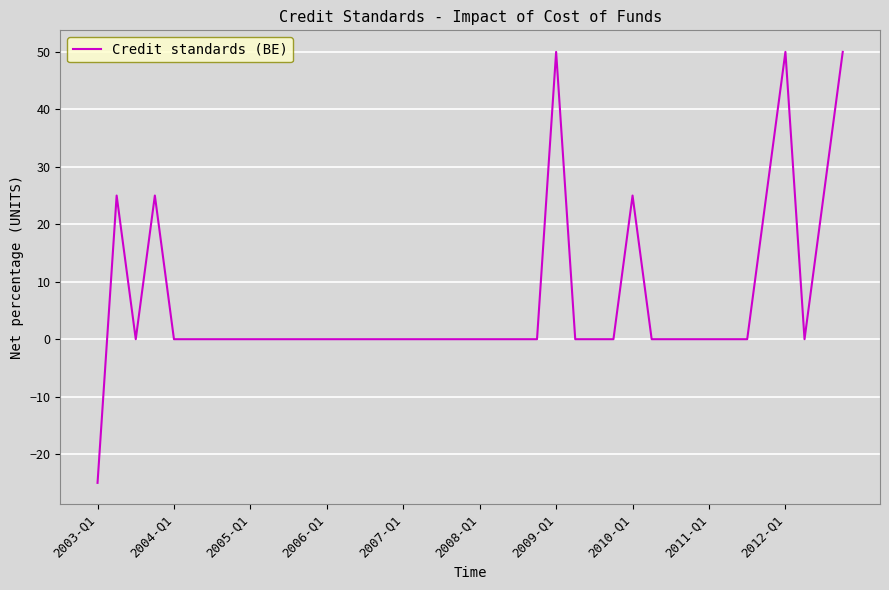

What is the maximum value shown in the chart?

50